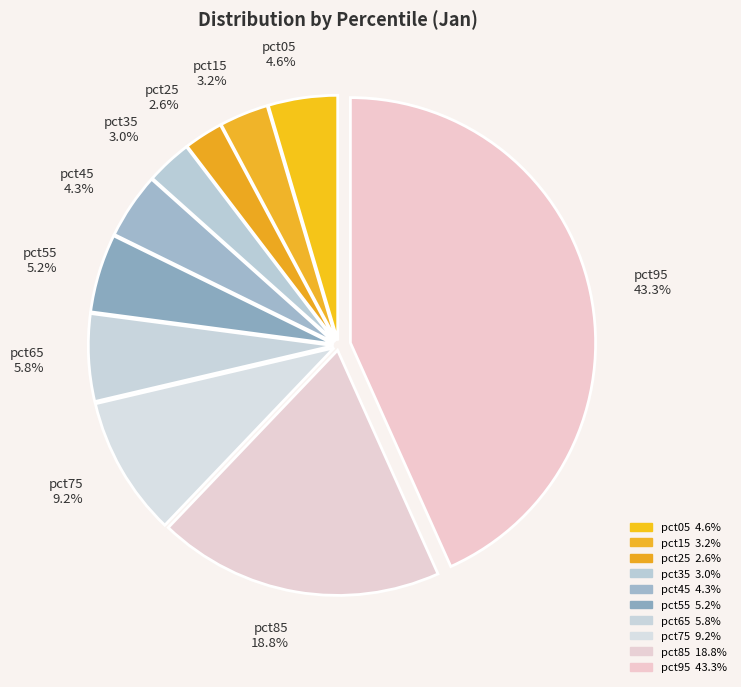

To the nearest percent, what is the difference between the largest and smallest slice percentages?

41%